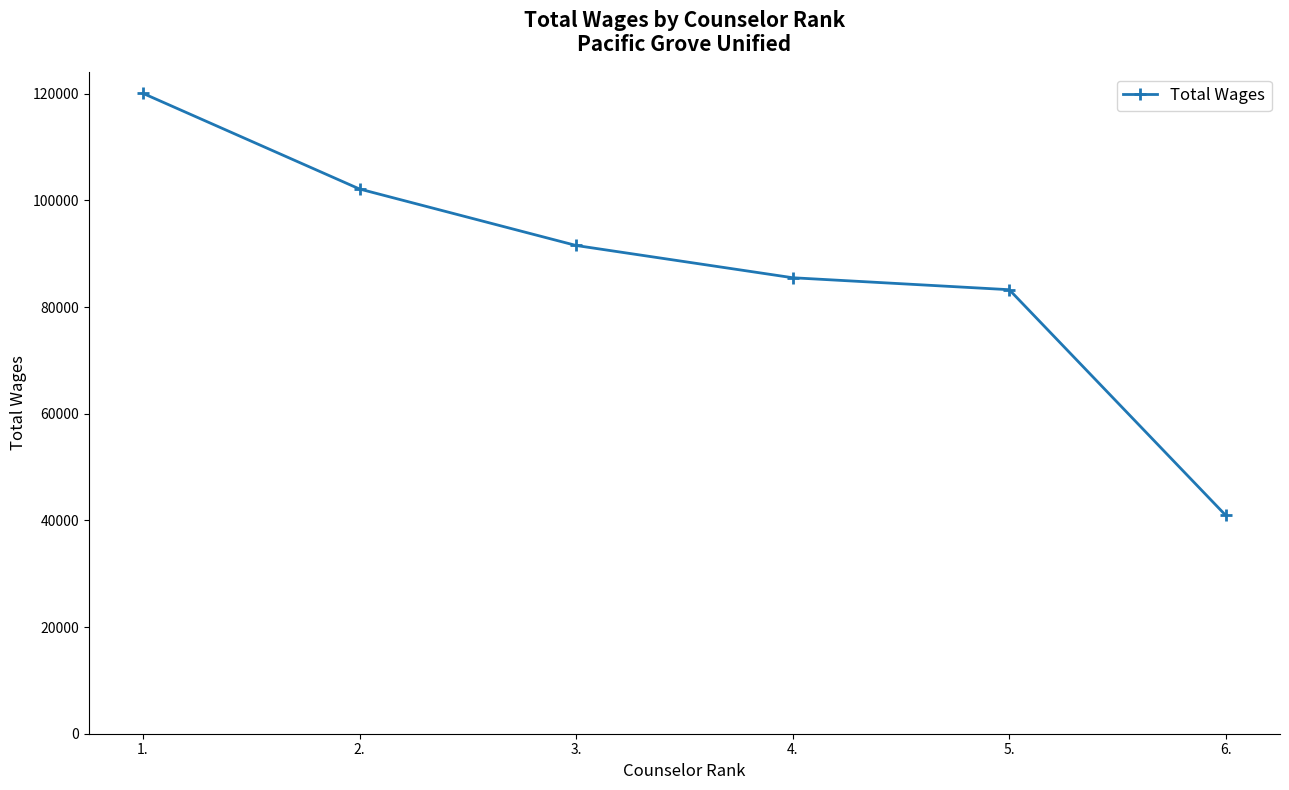

Which label corresponds to the largest value in the chart?

1.